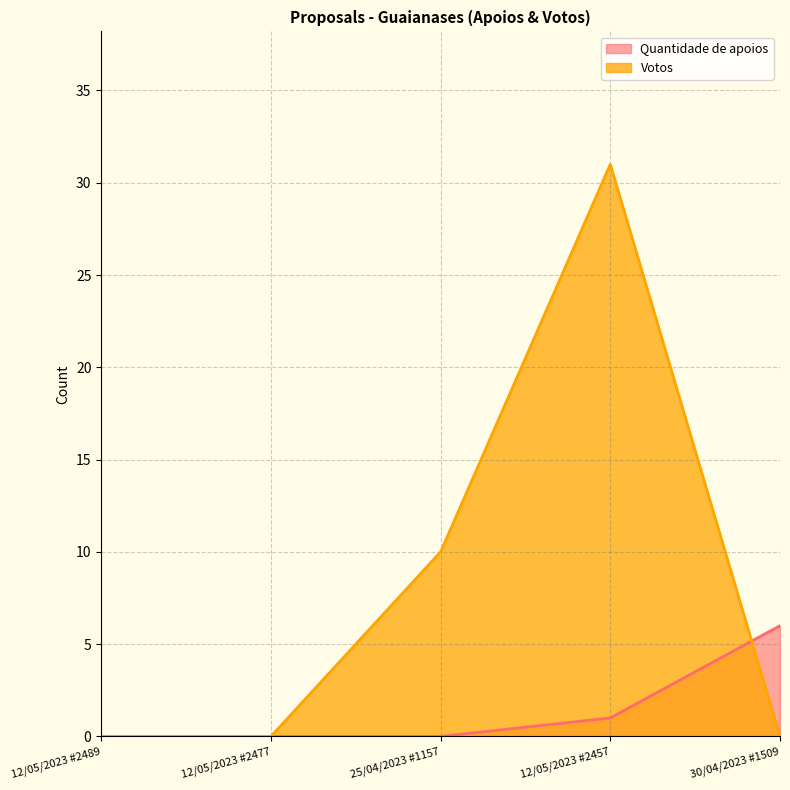

True or false: Quantidade de apoios and Votos cross at least once.

True